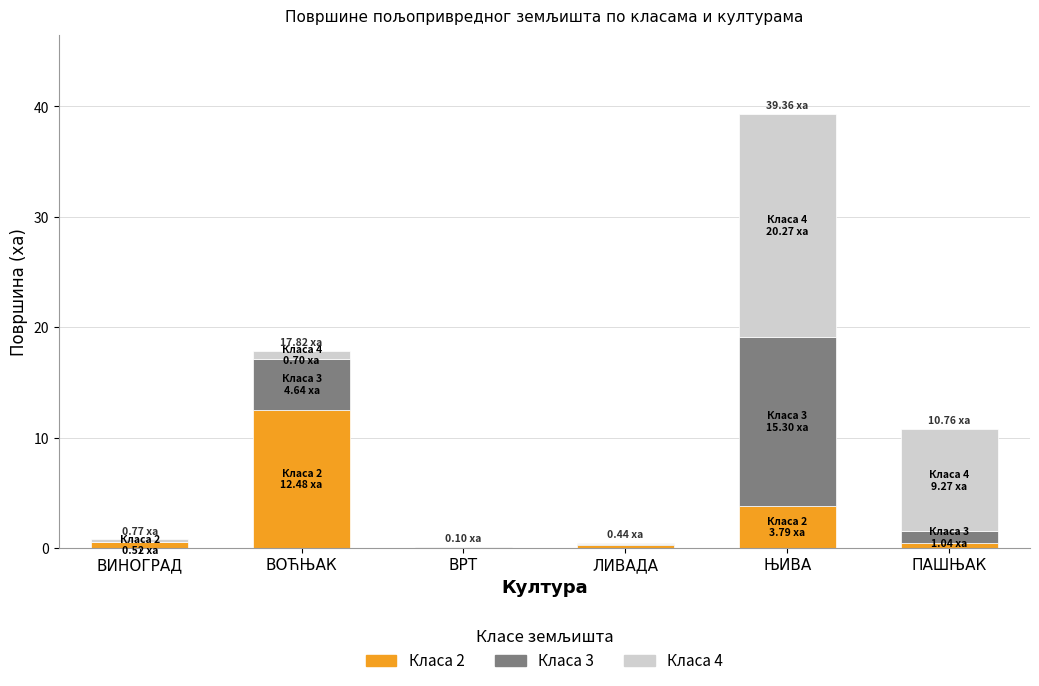

At which category is the sum across all series the highest?

ЊИВА